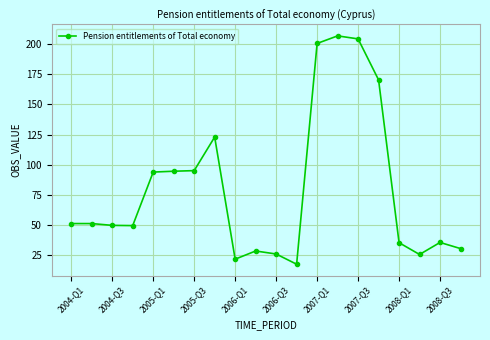

True or false: the data has more than 2 interior local peaks.

True